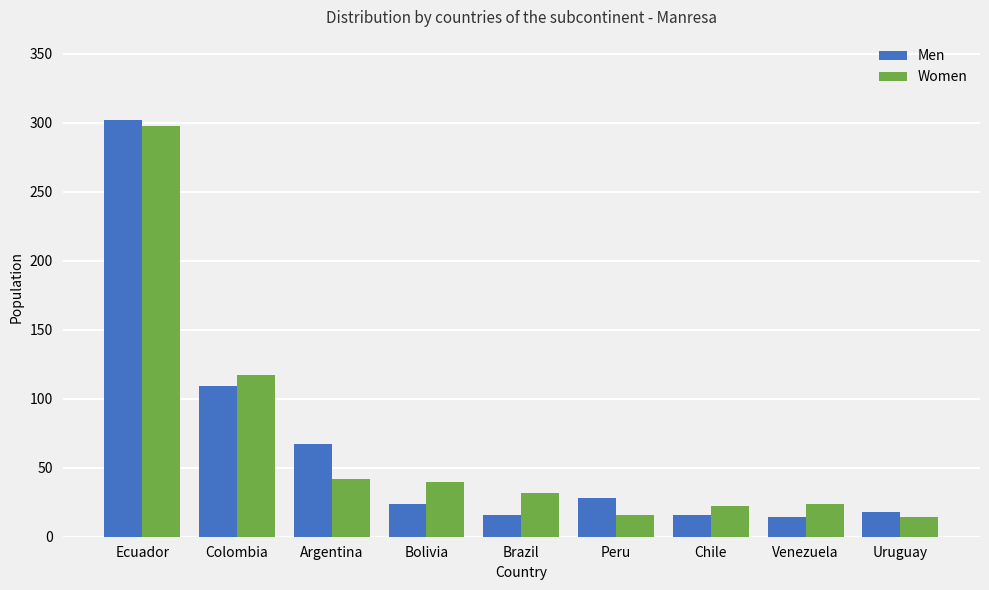

Reading left to right, extract all data points from this chart.

Men: 302	109	67	24	16	28	16	14	18
Women: 298	117	42	40	32	16	22	24	14